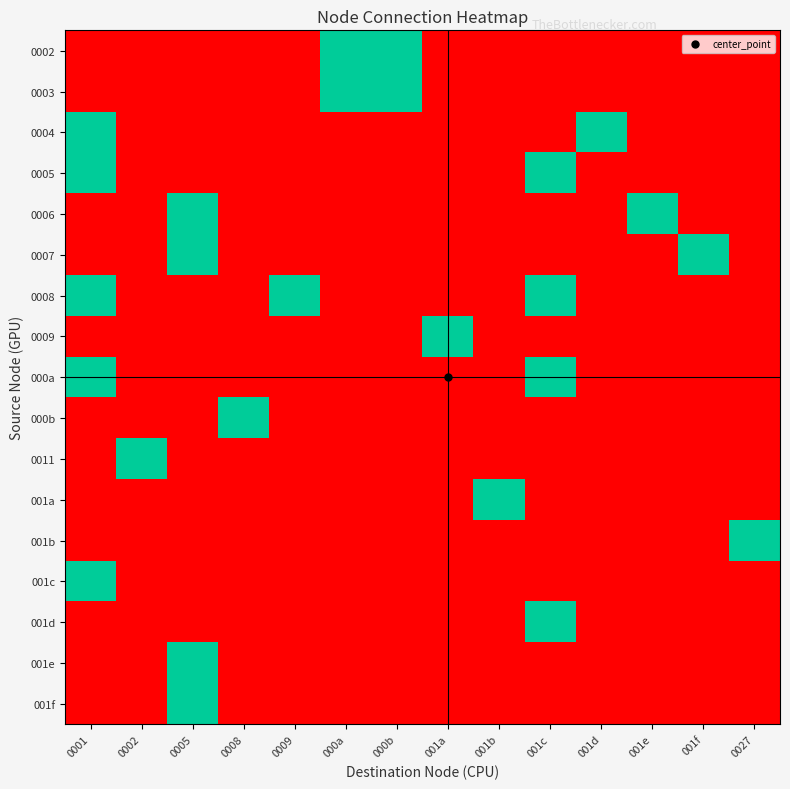

Reading left to right, extract all data points from this chart.

0002: 0001=0	0002=0	0005=0	0008=0	0009=0	000a=1	000b=1	001a=0	001b=0	001c=0	001d=0	001e=0	001f=0	0027=0
0003: 0001=0	0002=0	0005=0	0008=0	0009=0	000a=1	000b=1	001a=0	001b=0	001c=0	001d=0	001e=0	001f=0	0027=0
0004: 0001=1	0002=0	0005=0	0008=0	0009=0	000a=0	000b=0	001a=0	001b=0	001c=0	001d=1	001e=0	001f=0	0027=0
0005: 0001=1	0002=0	0005=0	0008=0	0009=0	000a=0	000b=0	001a=0	001b=0	001c=1	001d=0	001e=0	001f=0	0027=0
0006: 0001=0	0002=0	0005=1	0008=0	0009=0	000a=0	000b=0	001a=0	001b=0	001c=0	001d=0	001e=1	001f=0	0027=0
0007: 0001=0	0002=0	0005=1	0008=0	0009=0	000a=0	000b=0	001a=0	001b=0	001c=0	001d=0	001e=0	001f=1	0027=0
0008: 0001=1	0002=0	0005=0	0008=0	0009=1	000a=0	000b=0	001a=0	001b=0	001c=1	001d=0	001e=0	001f=0	0027=0
0009: 0001=0	0002=0	0005=0	0008=0	0009=0	000a=0	000b=0	001a=1	001b=0	001c=0	001d=0	001e=0	001f=0	0027=0
000a: 0001=1	0002=0	0005=0	0008=0	0009=0	000a=0	000b=0	001a=0	001b=0	001c=1	001d=0	001e=0	001f=0	0027=0
000b: 0001=0	0002=0	0005=0	0008=1	0009=0	000a=0	000b=0	001a=0	001b=0	001c=0	001d=0	001e=0	001f=0	0027=0
0011: 0001=0	0002=1	0005=0	0008=0	0009=0	000a=0	000b=0	001a=0	001b=0	001c=0	001d=0	001e=0	001f=0	0027=0
001a: 0001=0	0002=0	0005=0	0008=0	0009=0	000a=0	000b=0	001a=0	001b=1	001c=0	001d=0	001e=0	001f=0	0027=0
001b: 0001=0	0002=0	0005=0	0008=0	0009=0	000a=0	000b=0	001a=0	001b=0	001c=0	001d=0	001e=0	001f=0	0027=1
001c: 0001=1	0002=0	0005=0	0008=0	0009=0	000a=0	000b=0	001a=0	001b=0	001c=0	001d=0	001e=0	001f=0	0027=0
001d: 0001=0	0002=0	0005=0	0008=0	0009=0	000a=0	000b=0	001a=0	001b=0	001c=1	001d=0	001e=0	001f=0	0027=0
001e: 0001=0	0002=0	0005=1	0008=0	0009=0	000a=0	000b=0	001a=0	001b=0	001c=0	001d=0	001e=0	001f=0	0027=0
001f: 0001=0	0002=0	0005=1	0008=0	0009=0	000a=0	000b=0	001a=0	001b=0	001c=0	001d=0	001e=0	001f=0	0027=0